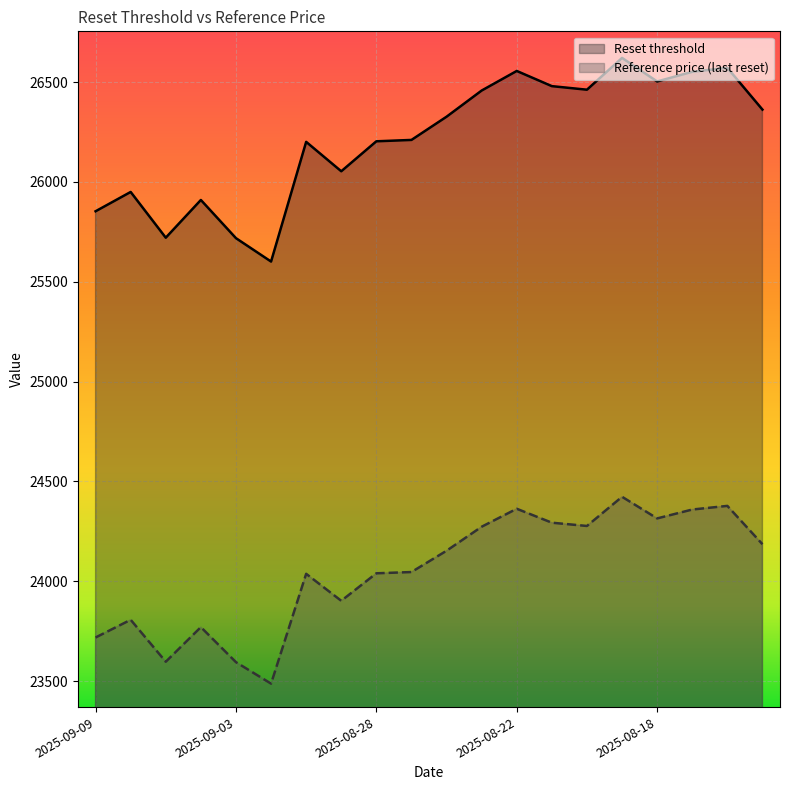

What is the greatest value displayed?

26621.1